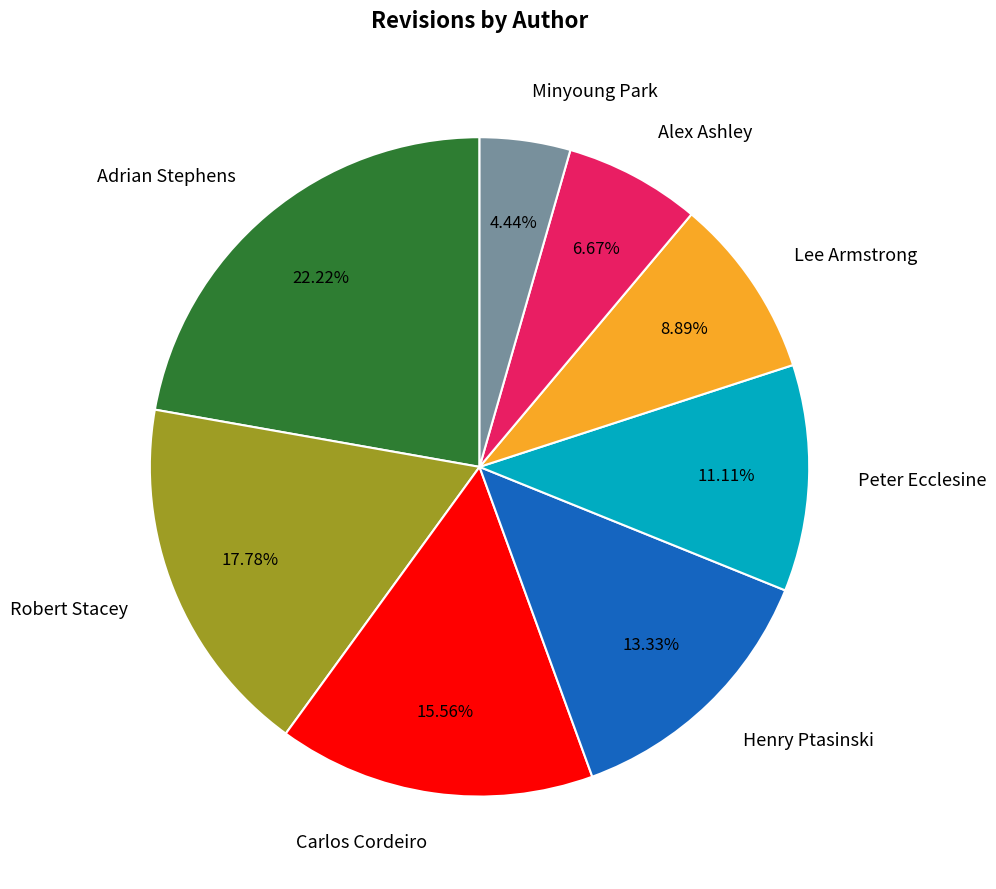

How many slices are in this pie chart?

8